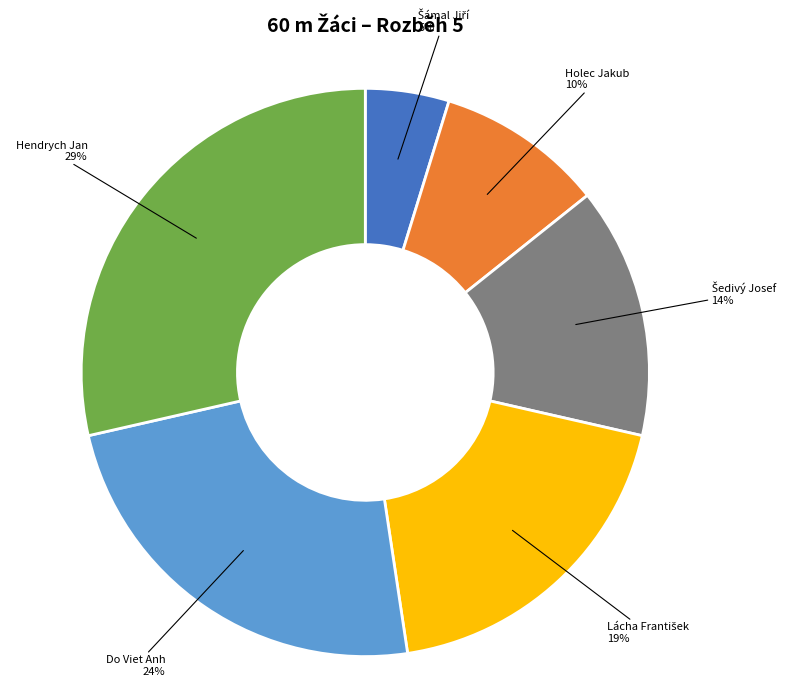

To the nearest percent, what is the average slice percentage?

17%